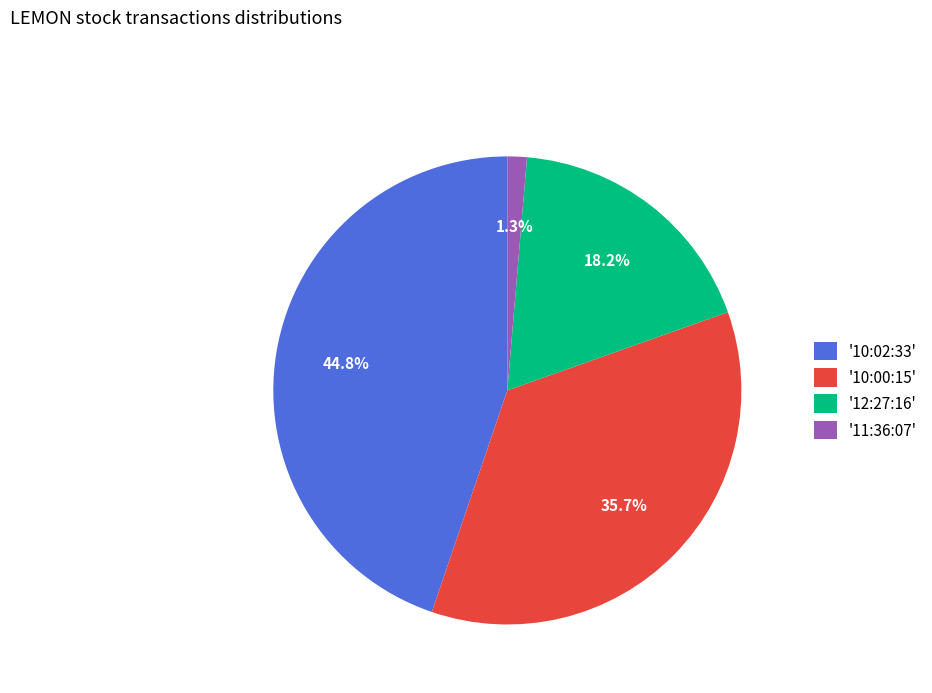

Which slice is the largest?

'10:02:33'